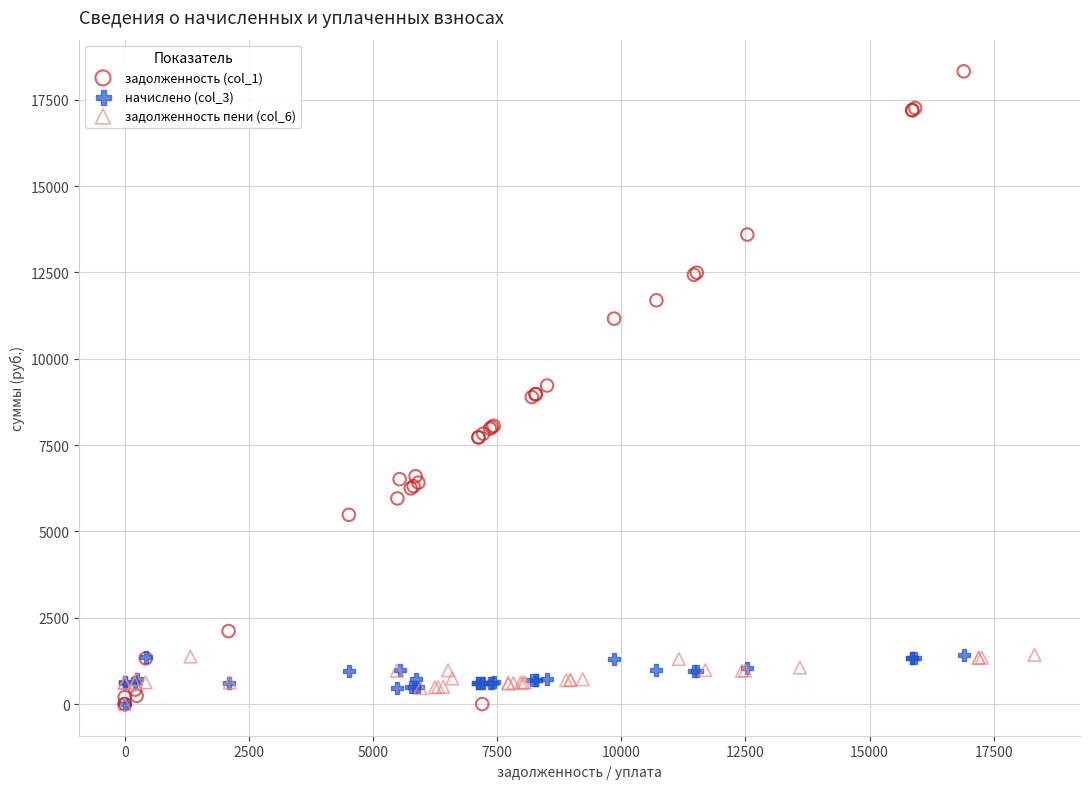

Which series has the widest spread of Y values?

задолженность (col_1)